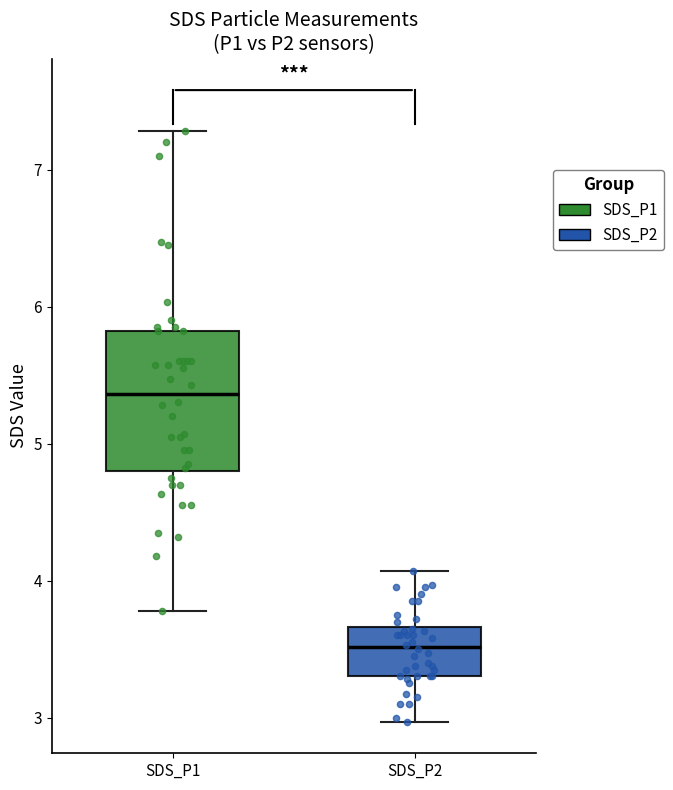

Reading left to right, transcribe this box plot: for each box, give where its median line is, the range the box spans, and where its two whiskers end, as read against the y-axis. The values are not printed on the chart, so give them approximately, as read against the axis.

SDS_P1: median 5.4, box 4.8 to 5.8, whiskers 3.8 to 7.3
SDS_P2: median 3.5, box 3.3 to 3.7, whiskers 3.0 to 4.1